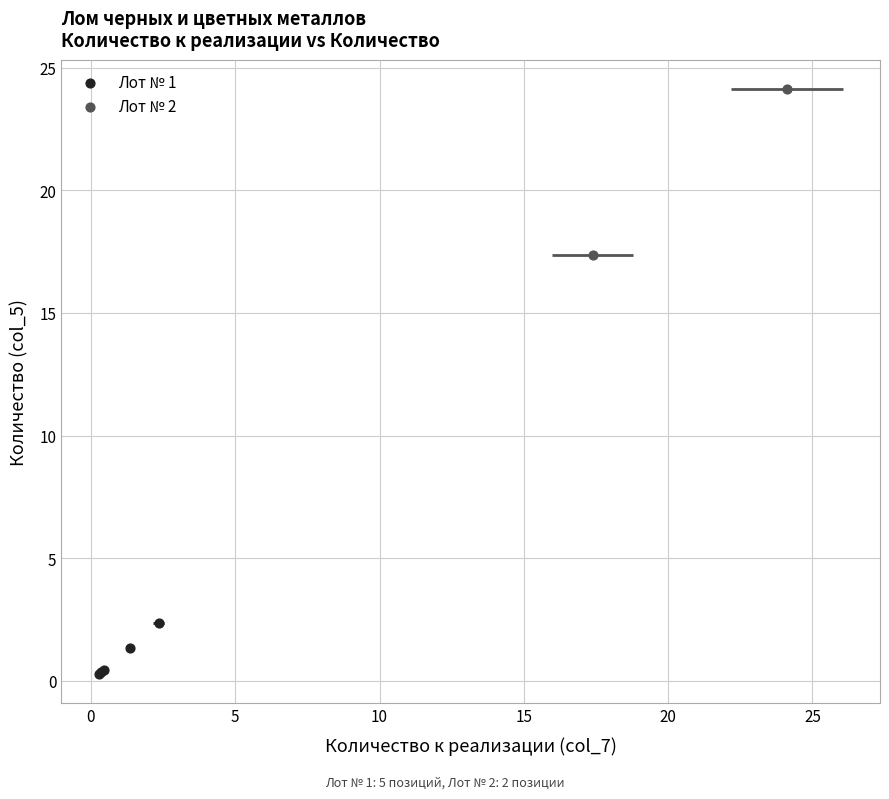

What are all the series names shown in the legend?

Лот № 1, Лот № 2